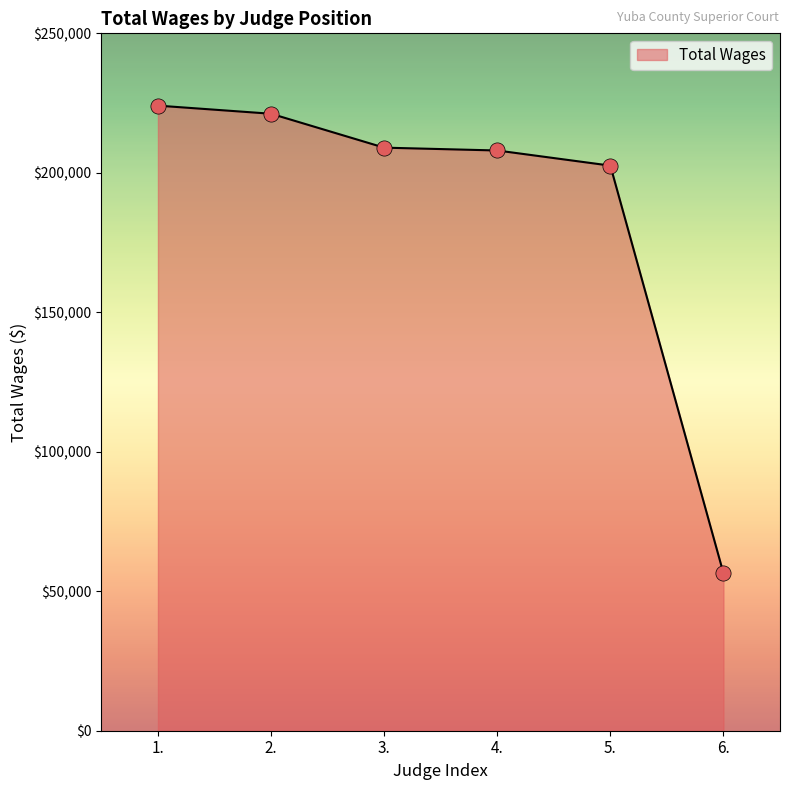

Which has a higher value, 1. or 2.?

1.